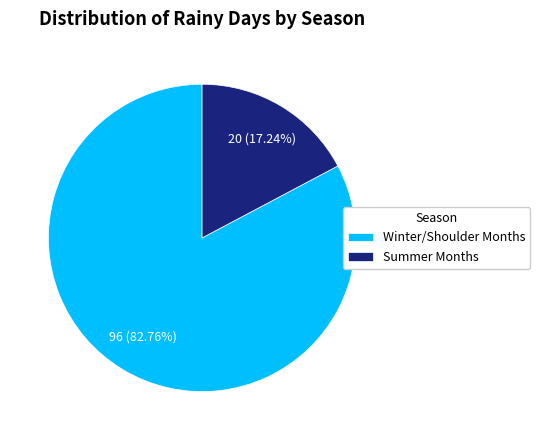

Is Summer Months the majority of the pie?

No